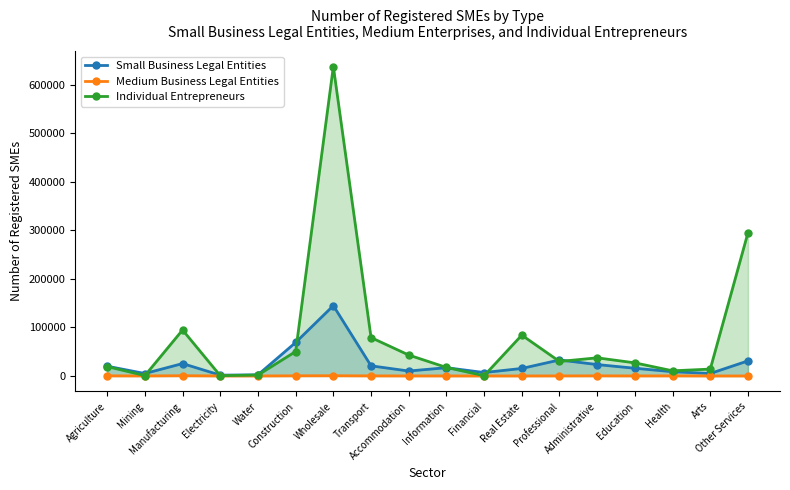

How many data points in Small Business Legal Entities are less than 17077?

9